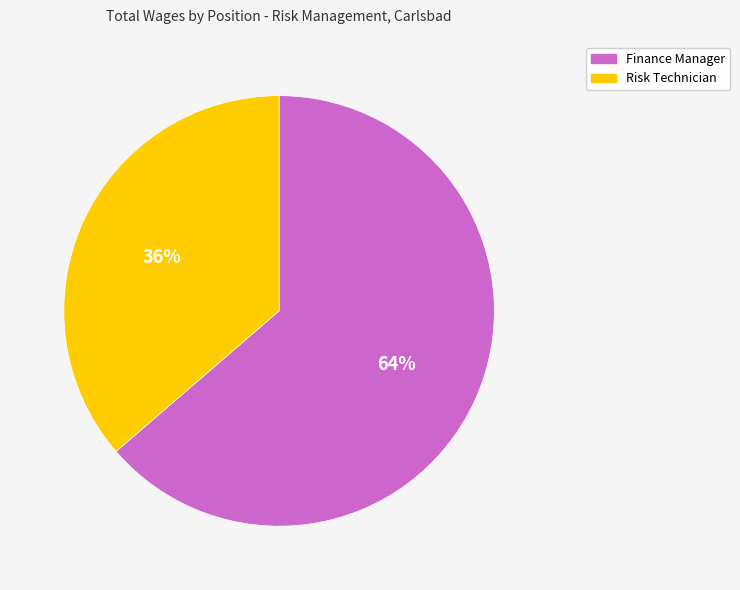

Is the sum of Finance Manager and Risk Technician greater than half?

Yes